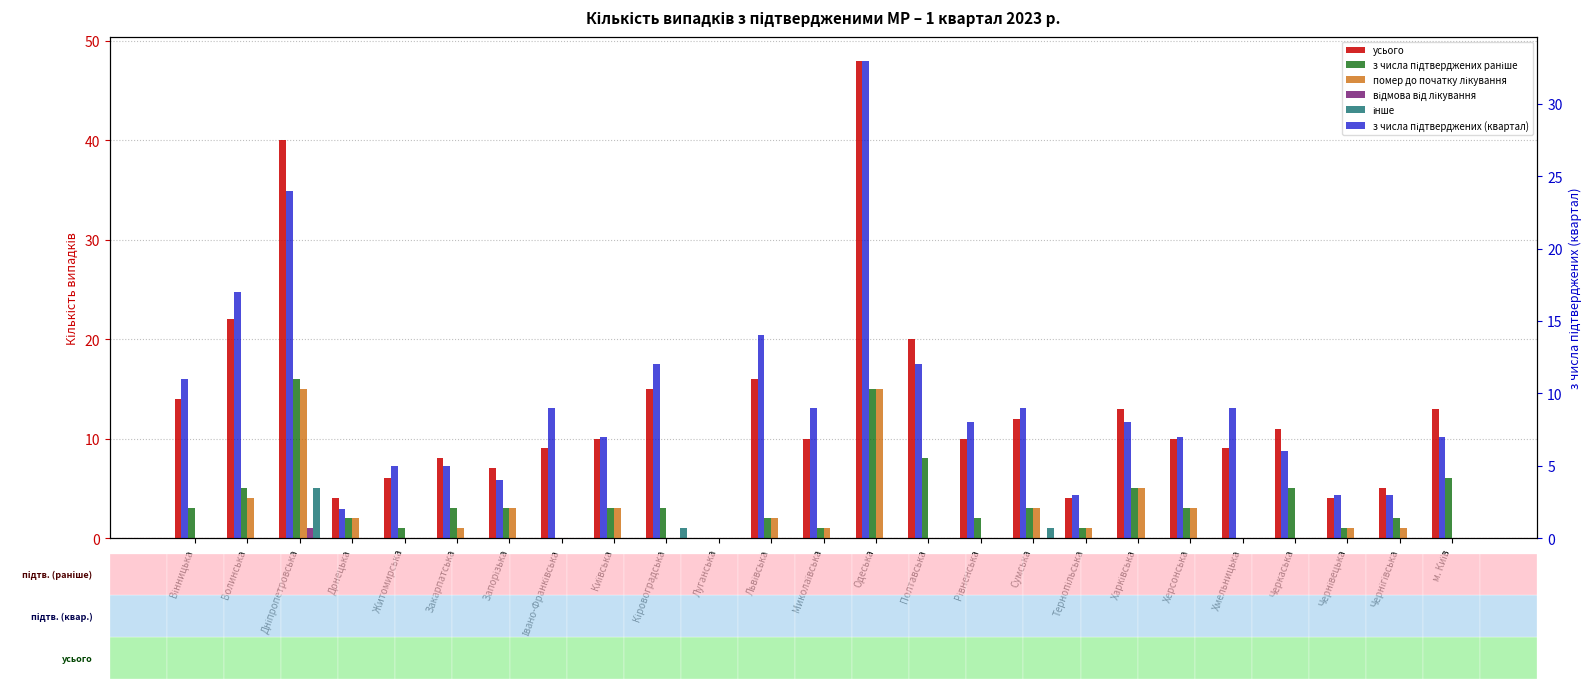

What is the sum of all інше values?

7